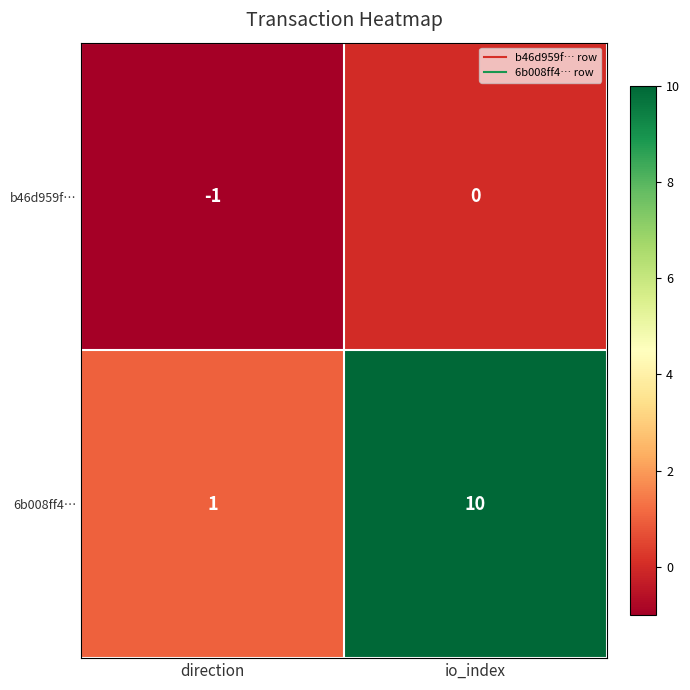

What is the total value across all series at io_index?

10